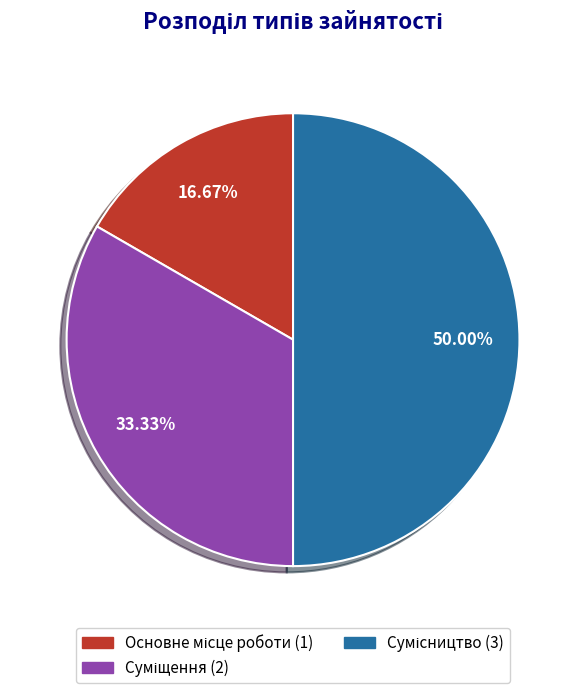

How many segments does this pie chart have?

3